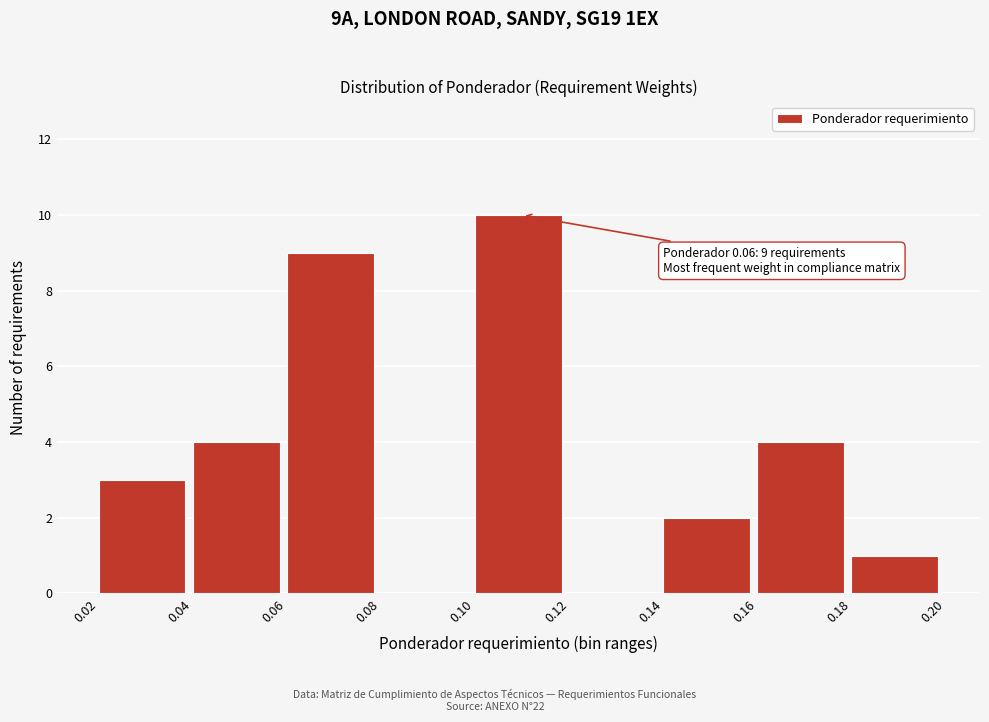

Which range on the x-axis has the tallest bar?

0.10 to 0.12